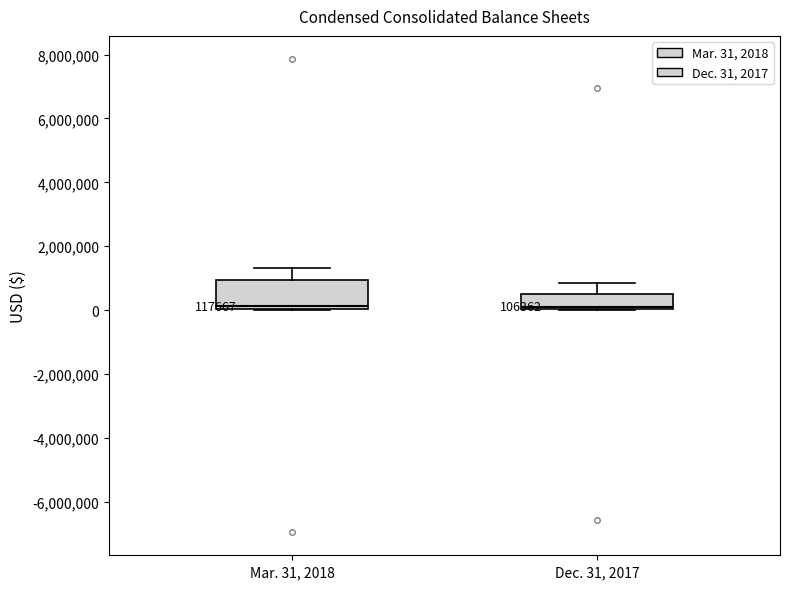

Which box is the tallest, from its lower edge to its upper edge?

Mar. 31, 2018